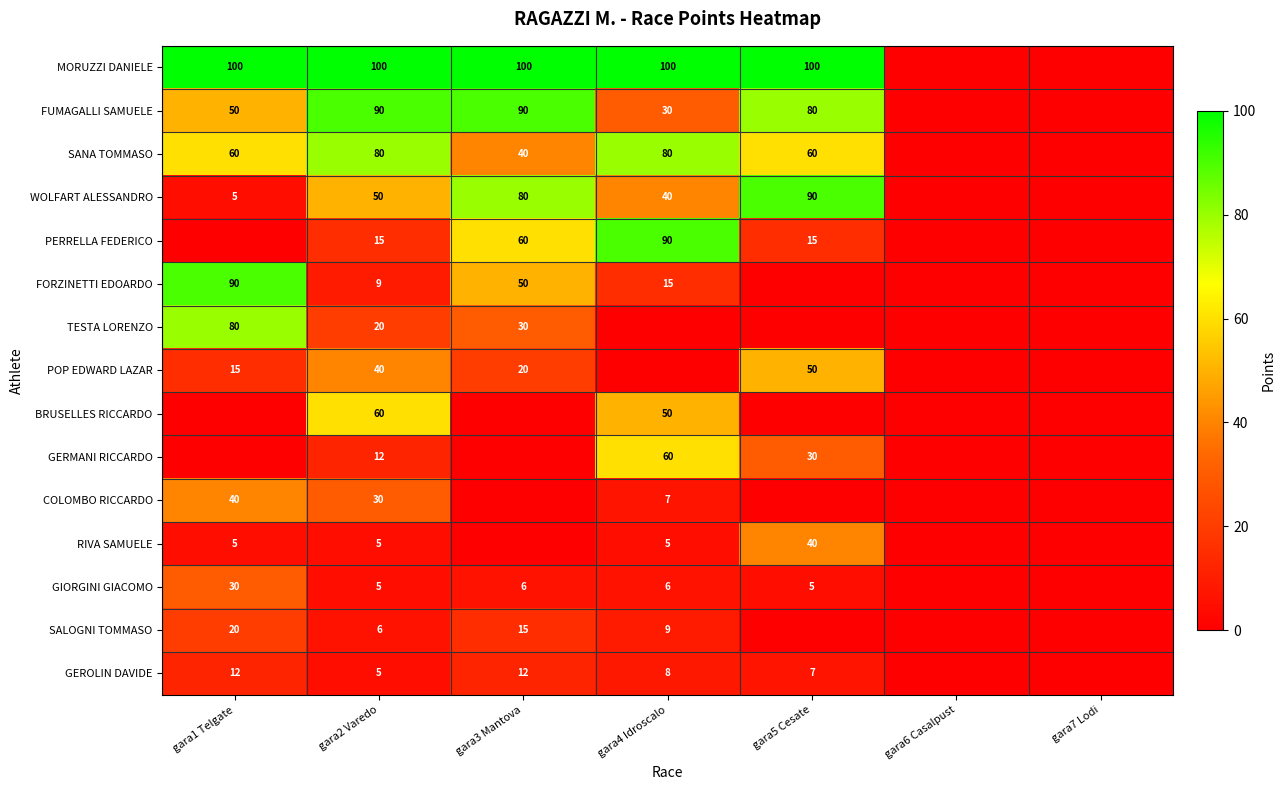

What is the greatest value displayed?

100